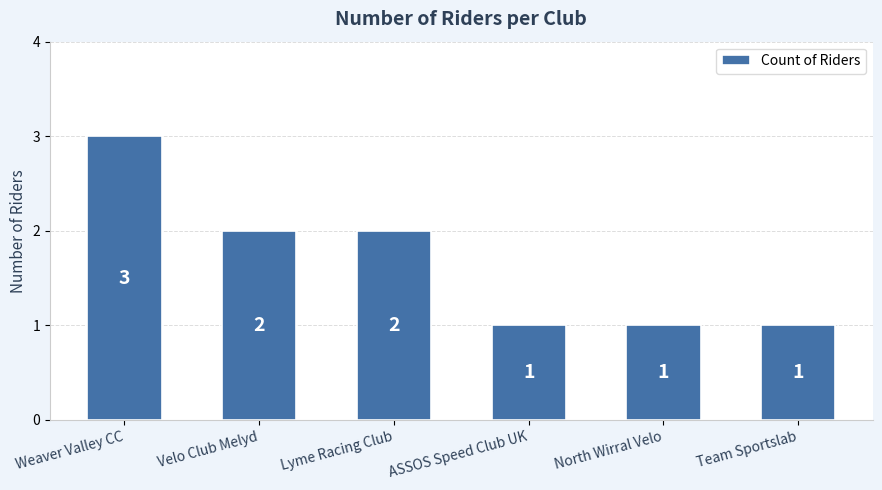

Which label corresponds to the largest value in the chart?

Weaver Valley CC